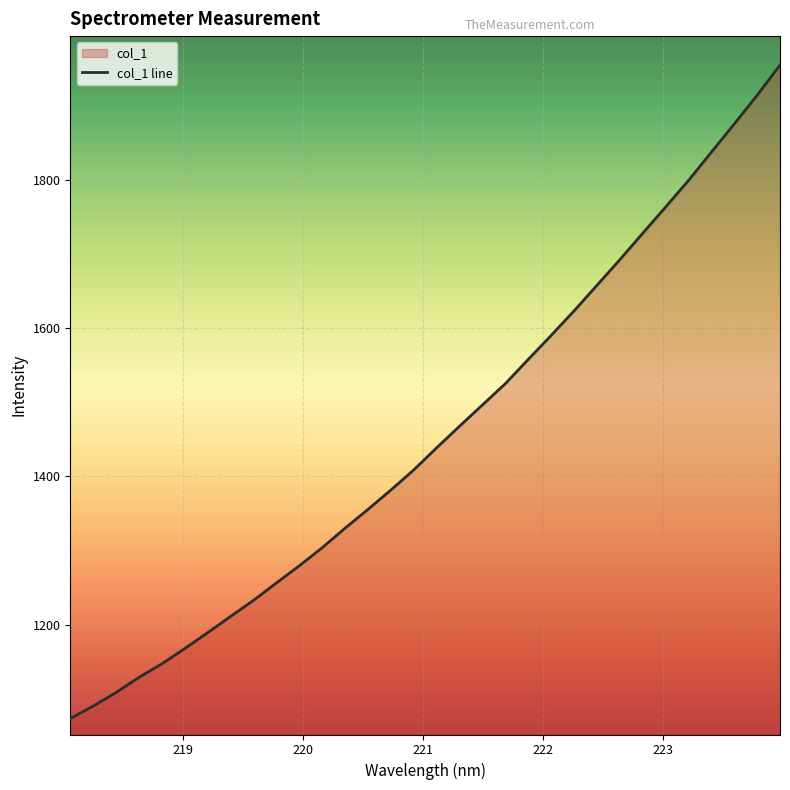

What is the minimum value shown in the chart?

1073.6